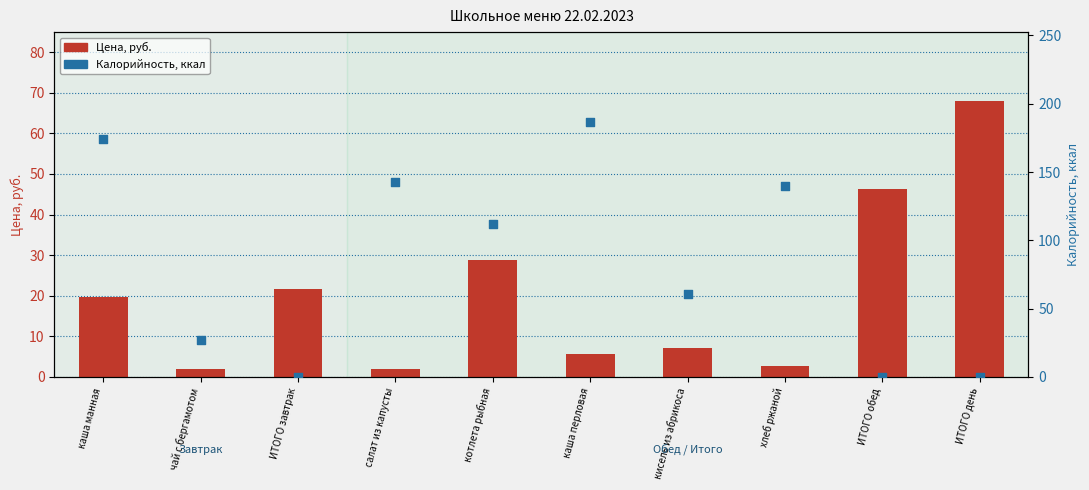

Is the value of Цена at ИТОГО завтрак greater than the value of Калорийность at чай с бергамотом?

No